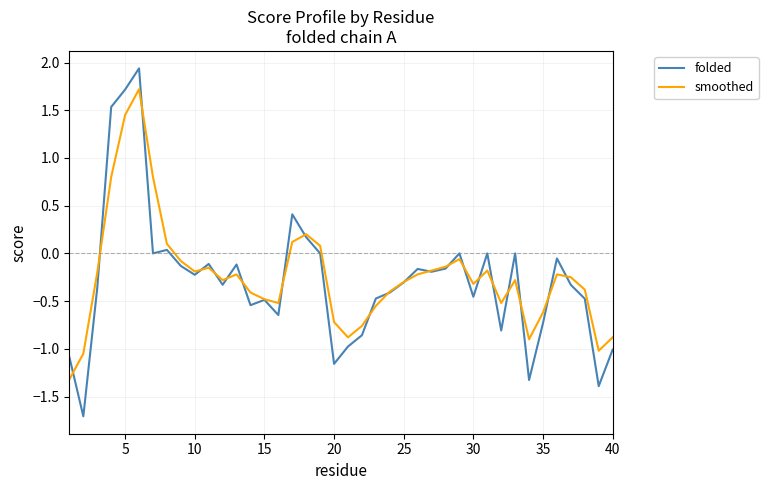

What is the maximum value shown in the chart?

1.9